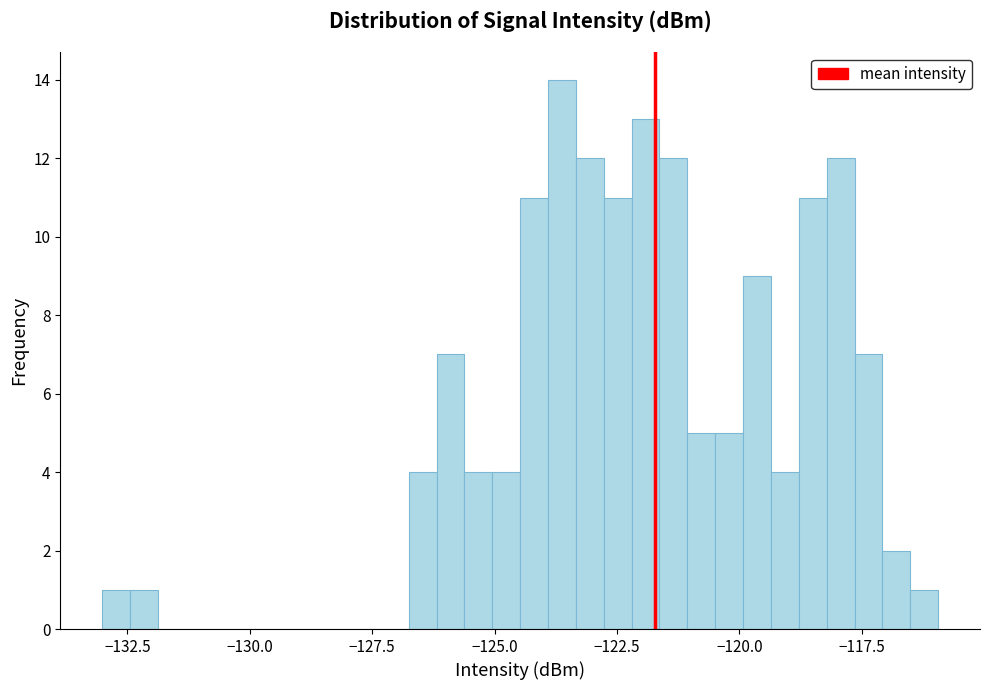

Around what value on the x-axis is the tallest bar? Give the approximate position of its centre, as read against the axis.

-123.5